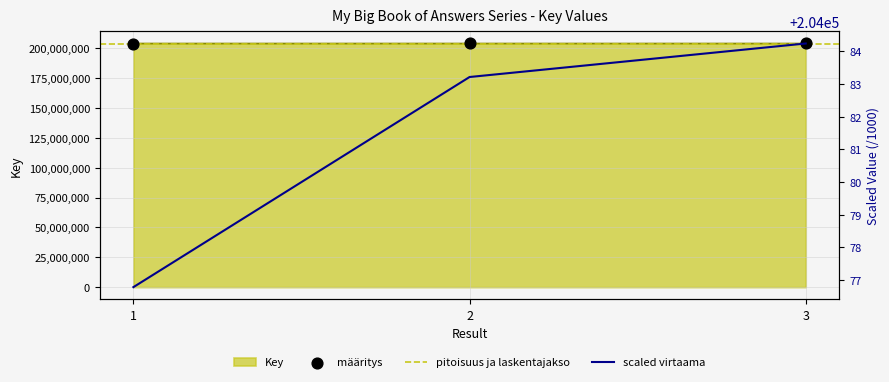

Between 1 and 2, which is larger?

2